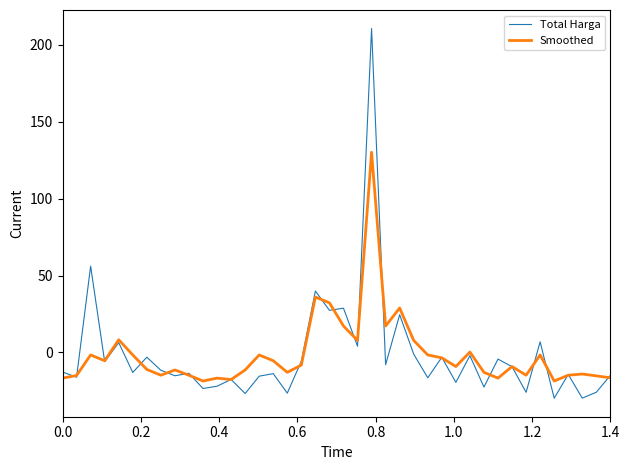

Count the number of data series in this chart.

2